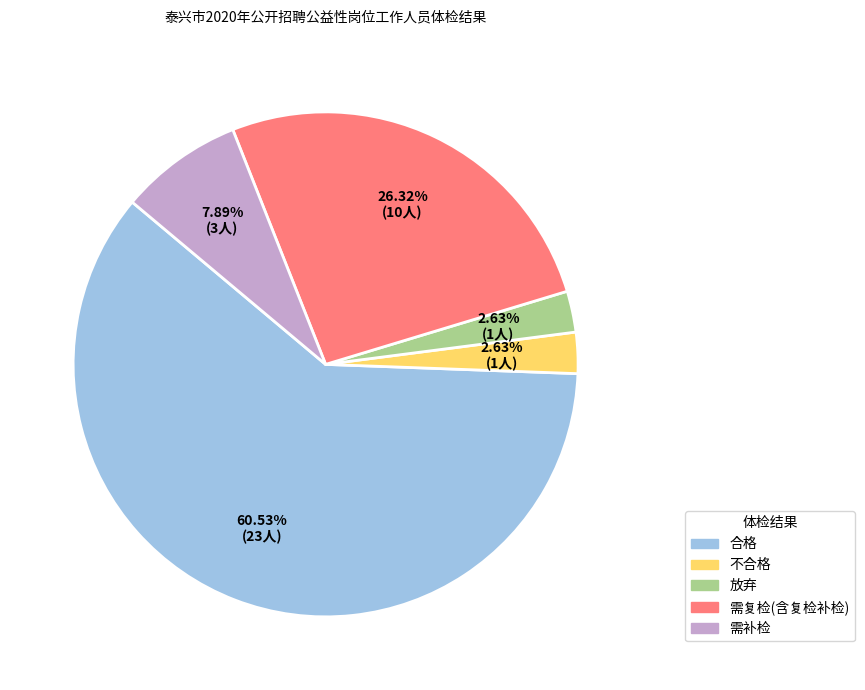

Which category has the biggest portion of the pie?

合格